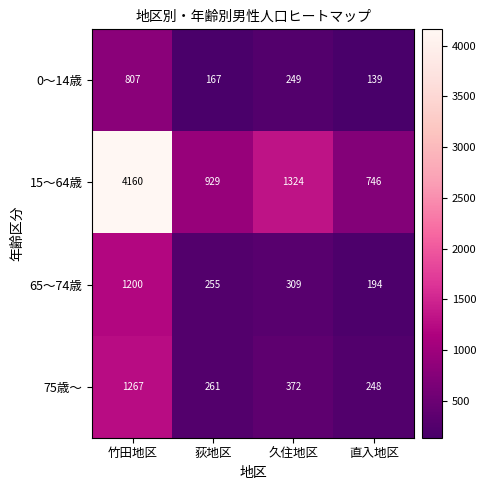

At which label does 65～74歳 first exceed 309?

竹田地区